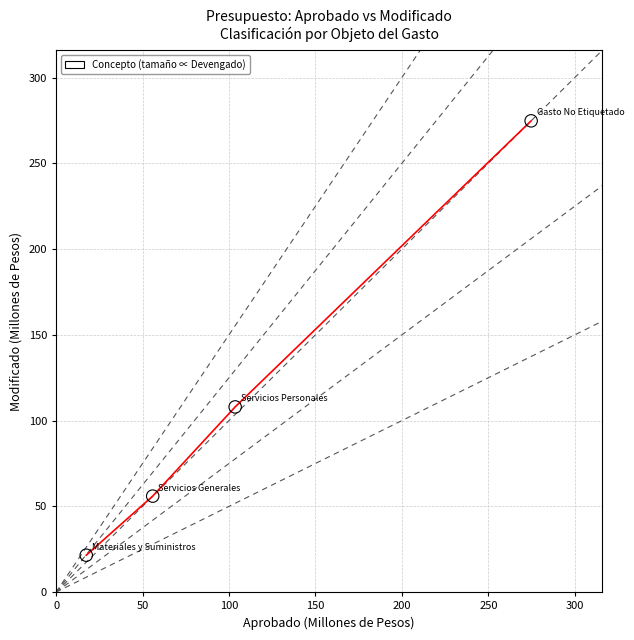

What is the average Y value?

115.1